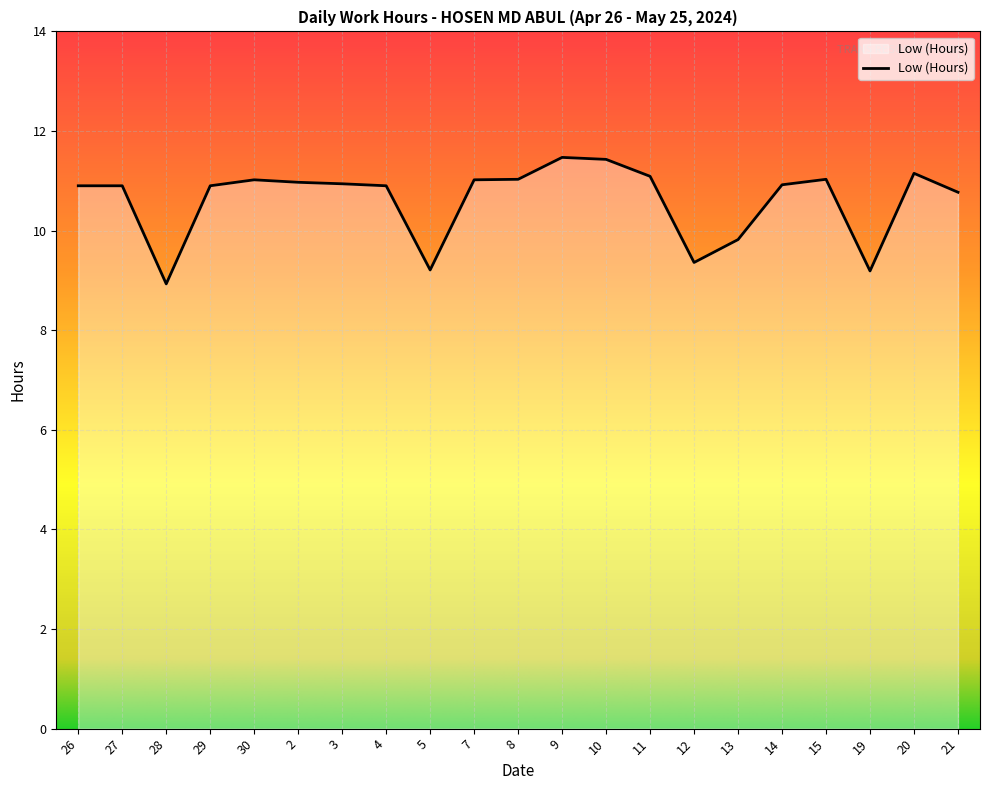

What is the greatest value displayed?

11.5